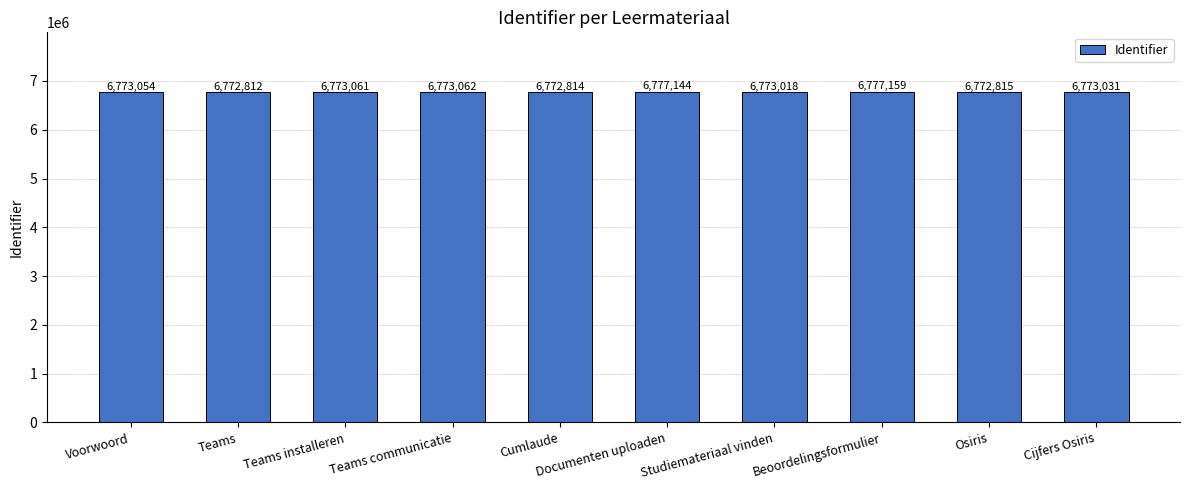

List the labels in order of value, smallest first.

Teams, Cumlaude, Osiris, Studiemateriaal vinden, Cijfers Osiris, Voorwoord, Teams installeren, Teams communicatie, Documenten uploaden, Beoordelingsformulier